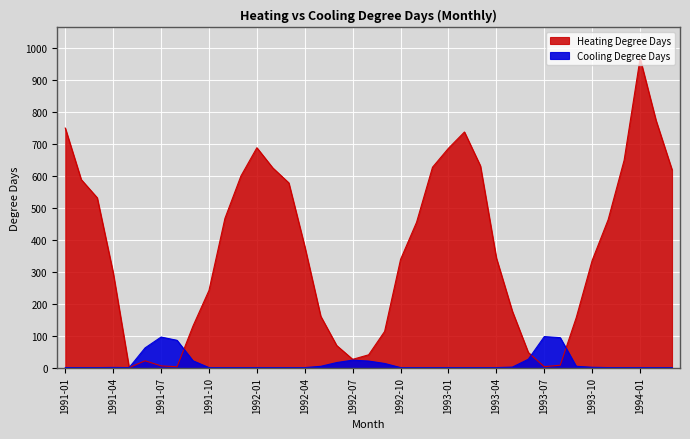

Reading left to right, extract all data points from this chart.

Heating Degree Days: 1991-01=750.4	1991-02=589.1	1991-03=532.2	1991-04=297.6	1991-05=0.0	1991-06=21.4	1991-07=5.4	1991-08=2.7	1991-09=130.3	1991-10=241.8	1991-11=467.6	1991-12=600.1	1992-01=688.8	1992-02=625.4	1992-03=578.7	1992-04=379.4	1992-05=160.9	1992-06=69.1	1992-07=25.9	1992-08=40.1	1992-09=113.3	1992-10=339.1	1992-11=455.2	1992-12=627.7	1993-01=687.2	1993-02=738.1	1993-03=632.0	1993-04=343.4	1993-05=176.6	1993-06=47.3	1993-07=2.9	1993-08=7.5	1993-09=156.4	1993-10=335.9	1993-11=463.5	1993-12=649.6	1994-01=968.6	1994-02=774.2	1994-03=619.9
Cooling Degree Days: 1991-01=0.0	1991-02=0.0	1991-03=0.0	1991-04=0.5	1991-05=0.0	1991-06=61.8	1991-07=95.7	1991-08=85.5	1991-09=21.3	1991-10=0.0	1991-11=0.0	1991-12=0.0	1992-01=0.0	1992-02=0.0	1992-03=0.0	1992-04=0.0	1992-05=4.0	1992-06=15.8	1992-07=23.4	1992-08=20.5	1992-09=13.0	1992-10=0.0	1992-11=0.0	1992-12=0.0	1993-01=0.0	1993-02=0.0	1993-03=0.0	1993-04=0.0	1993-05=1.5	1993-06=26.2	1993-07=97.1	1993-08=93.8	1993-09=4.0	1993-10=1.0	1993-11=0.0	1993-12=0.0	1994-01=0.0	1994-02=0.0	1994-03=0.0